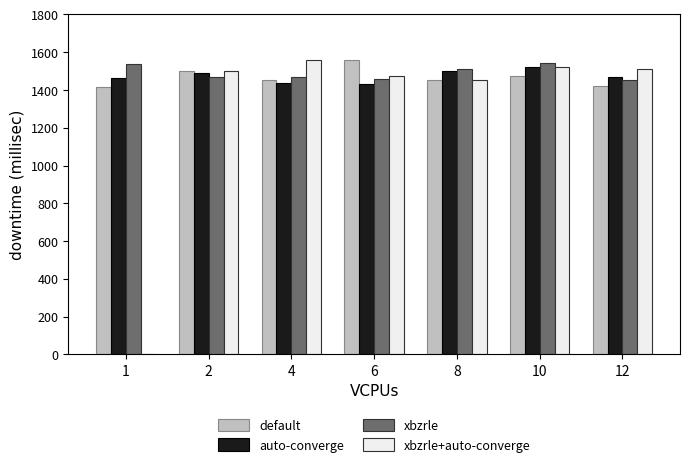

Which series has the largest total across all categories?

xbzrle